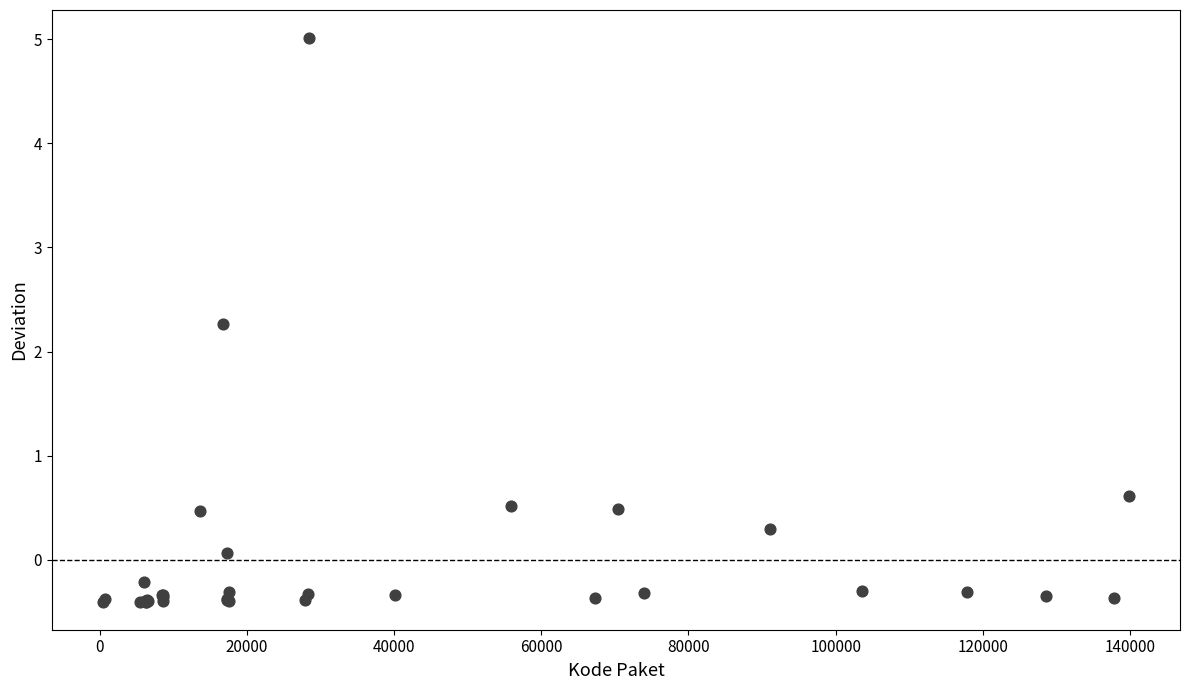

What Y value in the scatter plot is closest to 2?

2.3